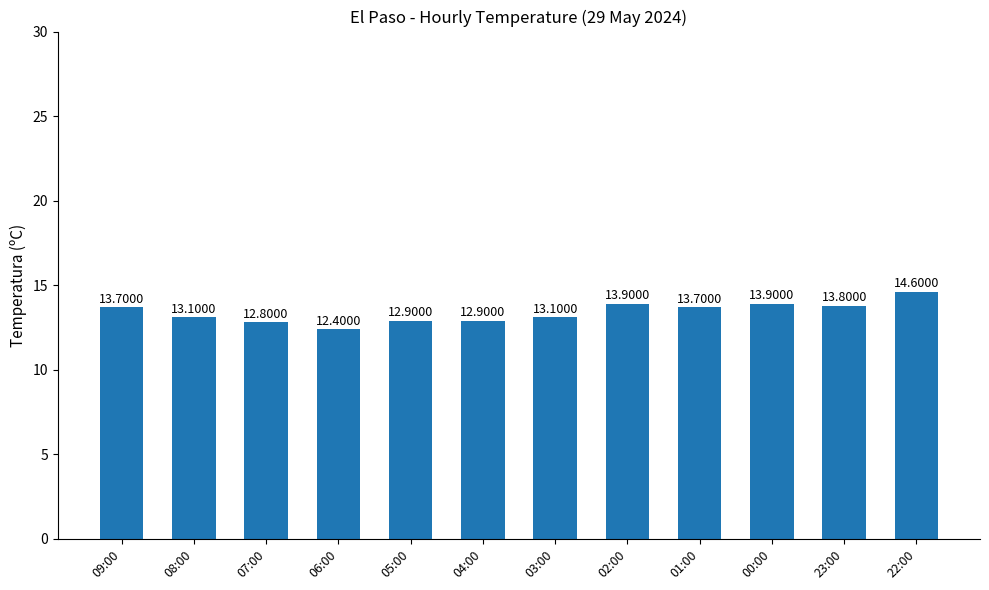

Reading left to right, extract all data points from this chart.

09:00=13.7	08:00=13.1	07:00=12.8	06:00=12.4	05:00=12.9	04:00=12.9	03:00=13.1	02:00=13.9	01:00=13.7	00:00=13.9	23:00=13.8	22:00=14.6